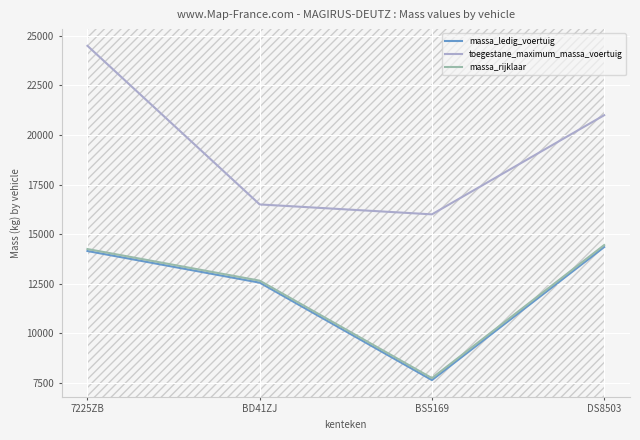

True or false: toegestane_maximum_massa_voertuig has a value of 16500 at BD41ZJ.

True